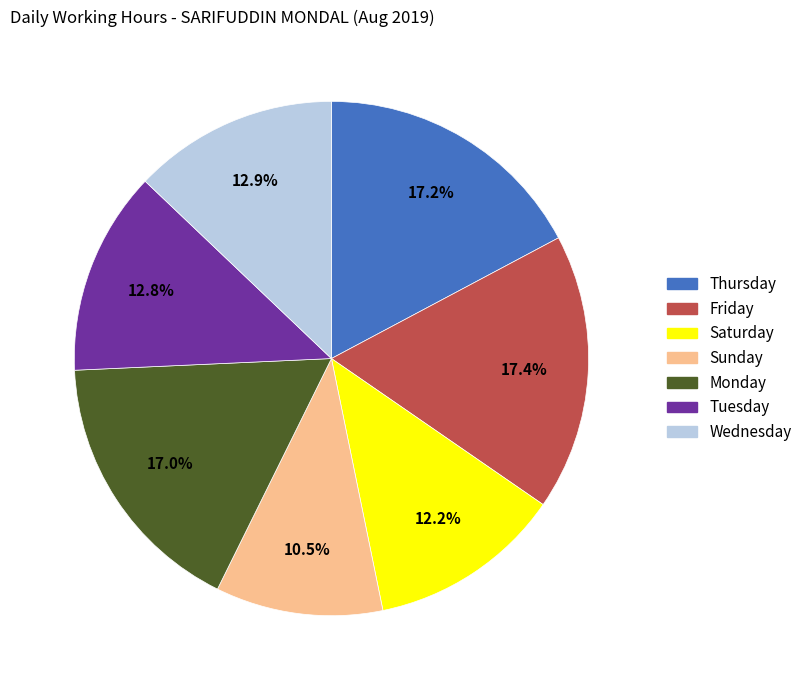

Is there a majority slice in this chart?

No